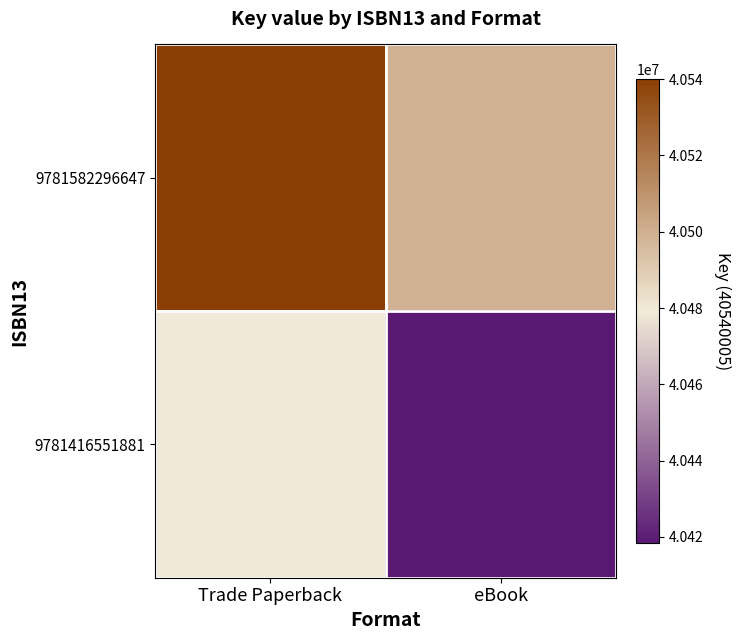

At how many categories does at least one series exceed 40517564?

1